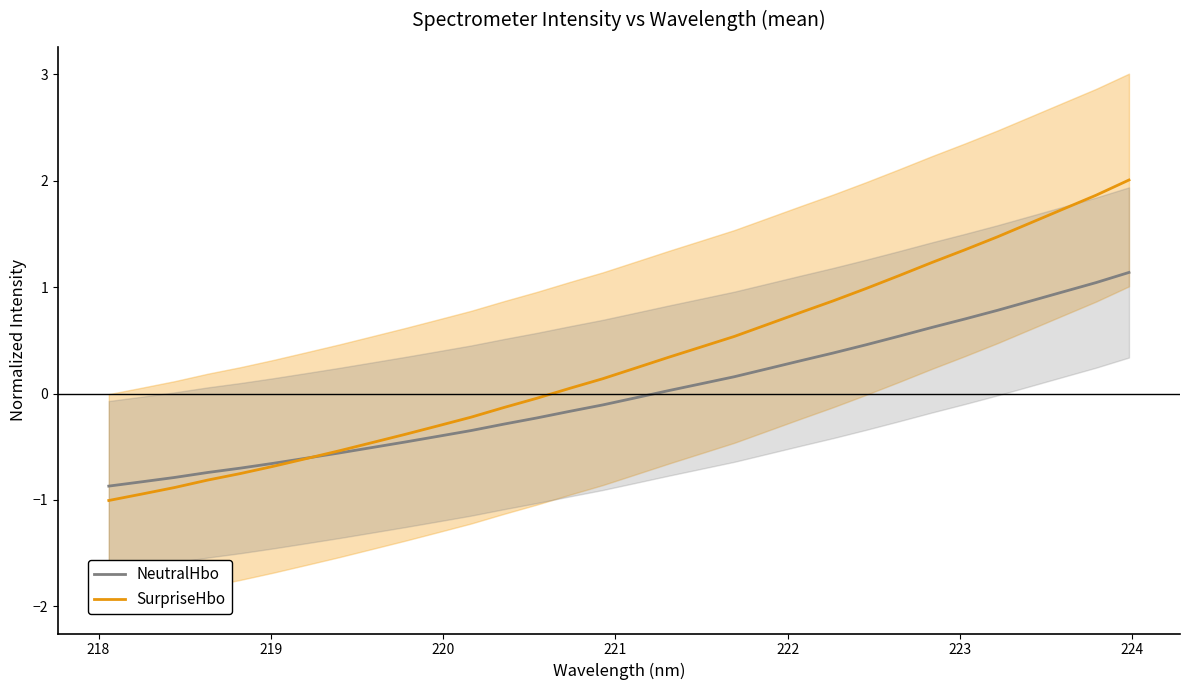

What is the lowest value of the NeutralHbo series?

-0.9